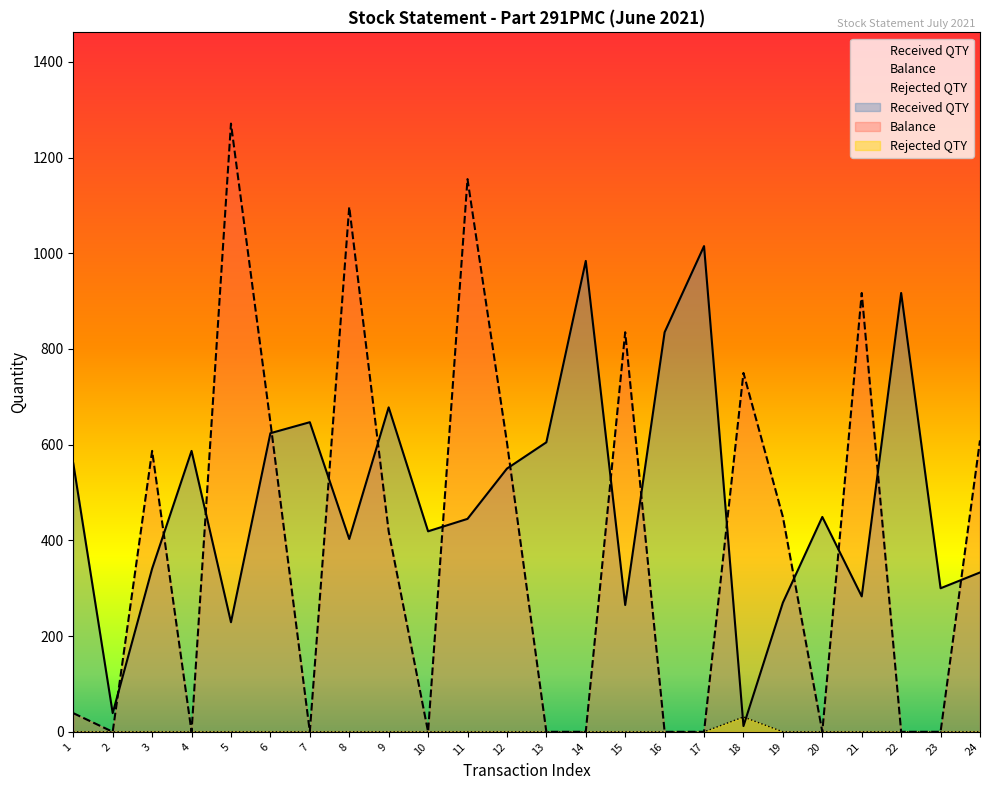

How many lines are shown in the chart?

3